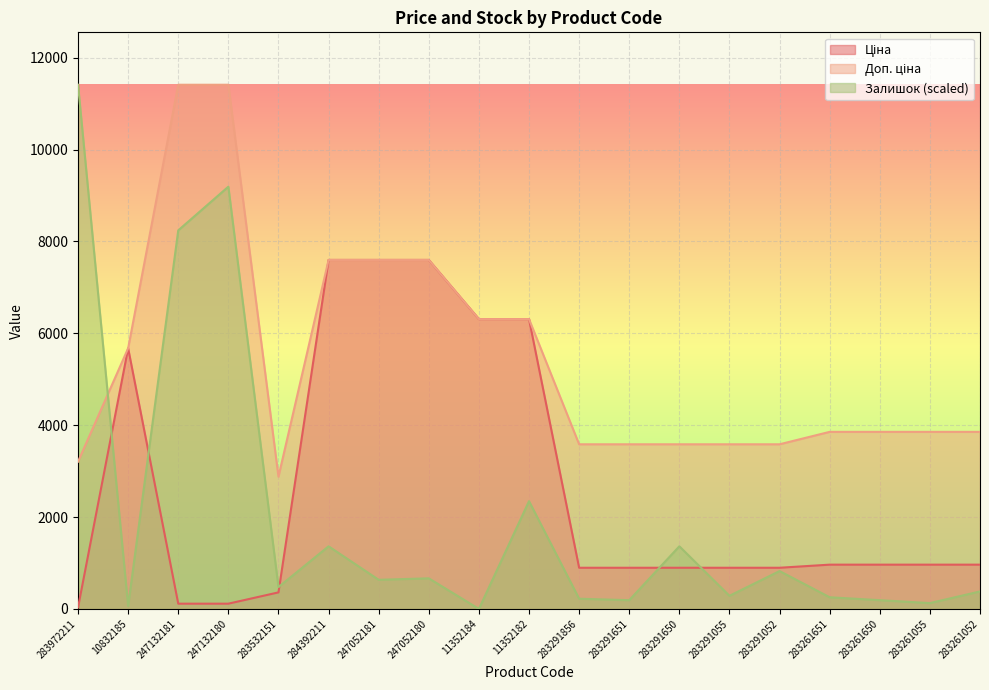

List the series in order of their peak value, lowest first.

Ціна, Доп. ціна, Залишок